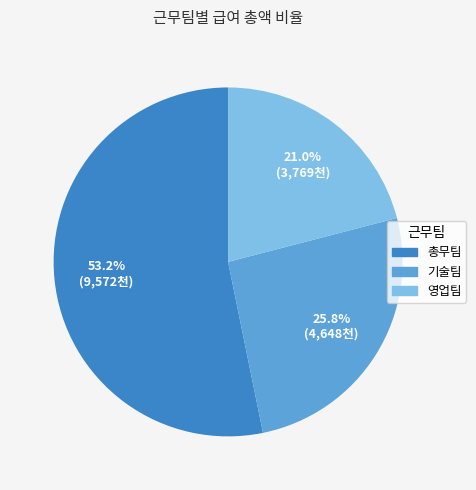

To the nearest percent, what is the average slice percentage?

33%